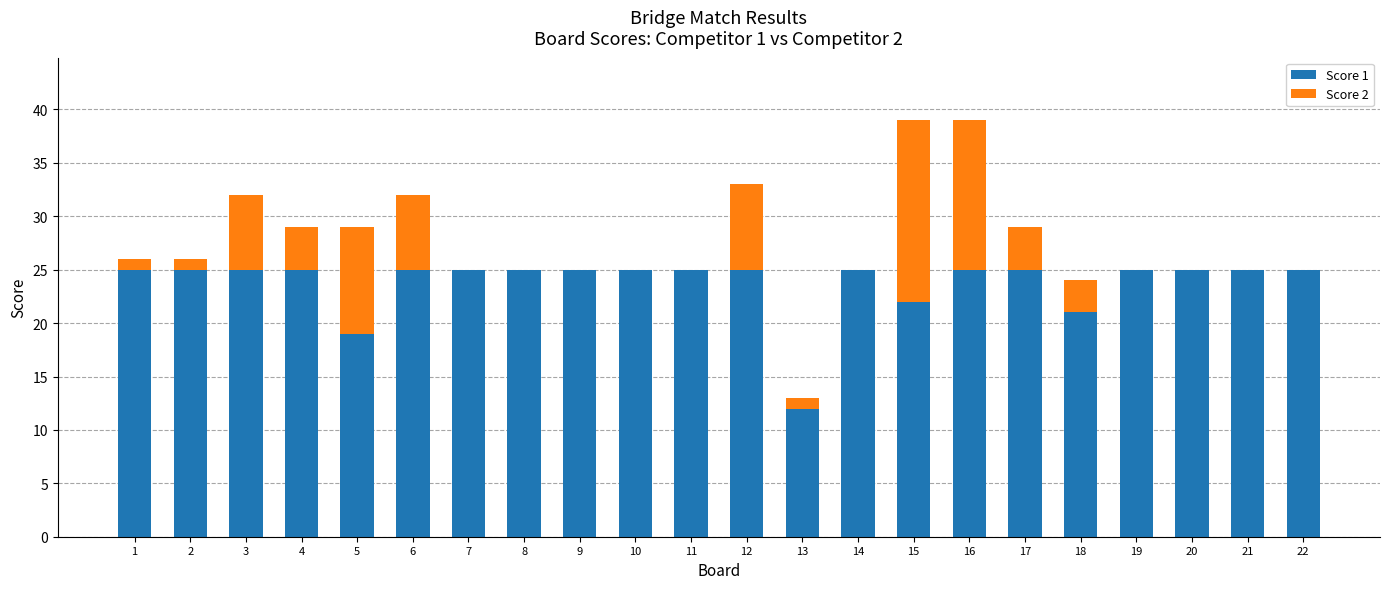

What is the total value across all series at 20?

25